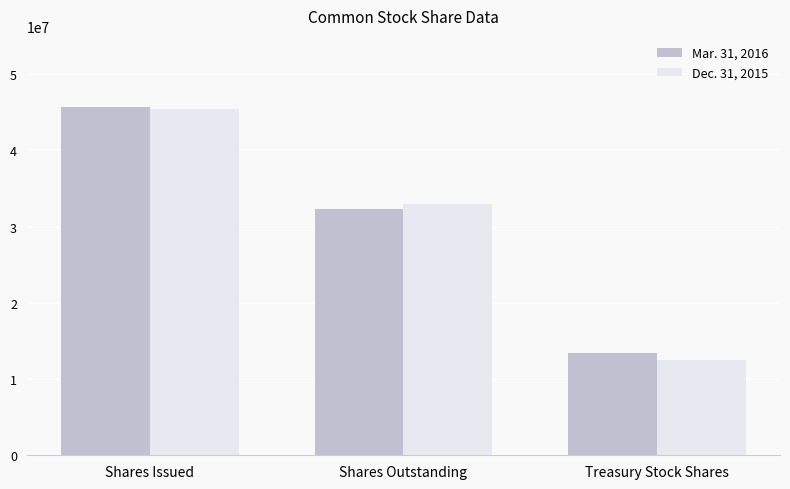

What is the label of the 2nd bar from the right?

Shares Outstanding